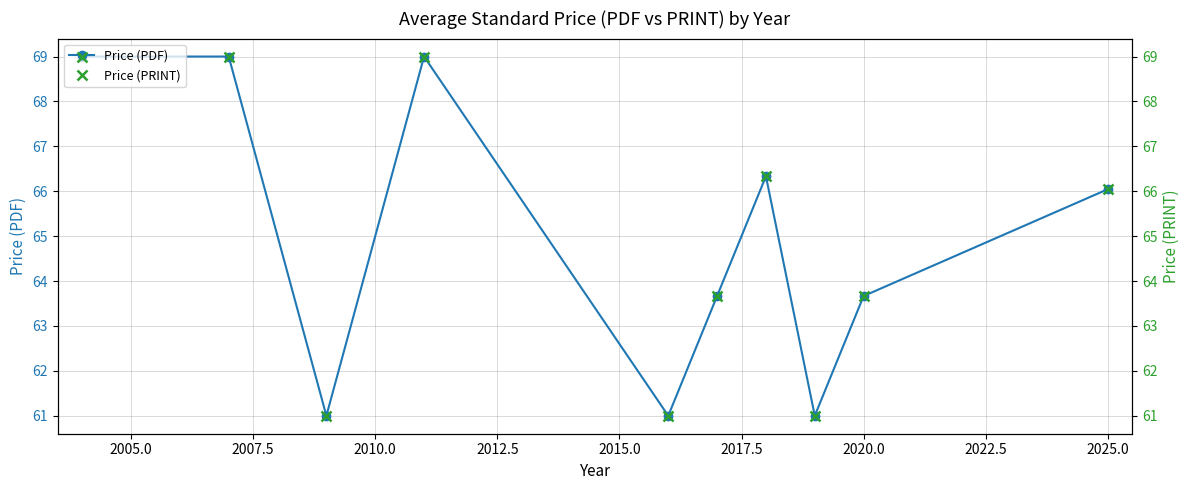

What is the difference between the second highest and minimum values in the Price (PDF) series?

8.0